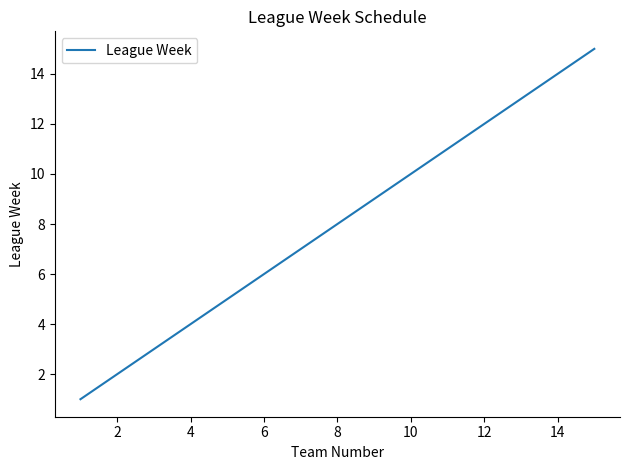

What is the maximum value shown in the chart?

15